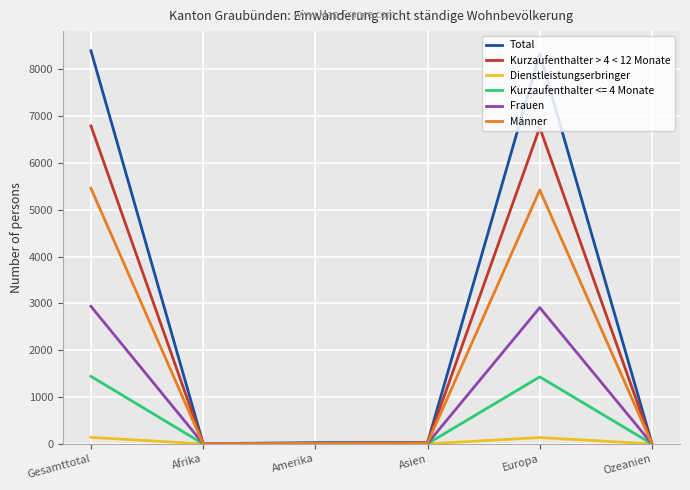

What is the total value across all series at Europa?

24996